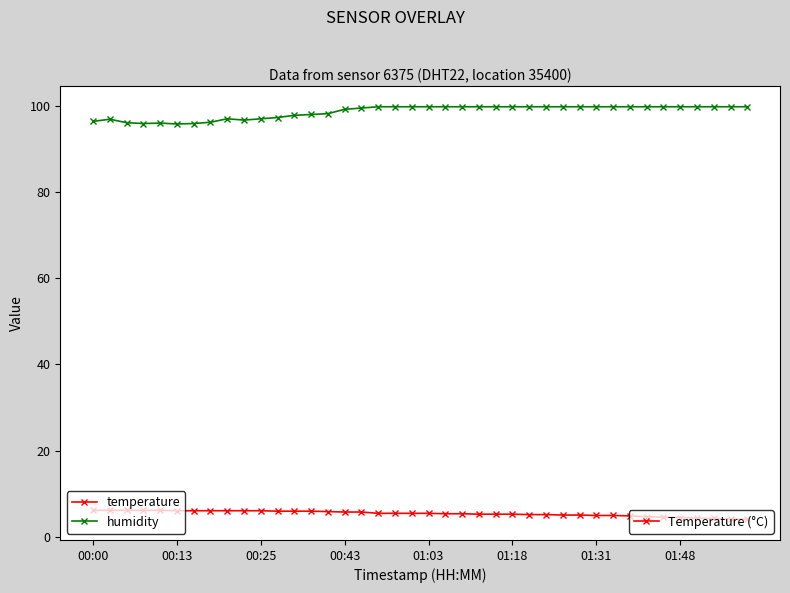

What is the smallest value displayed?

4.0